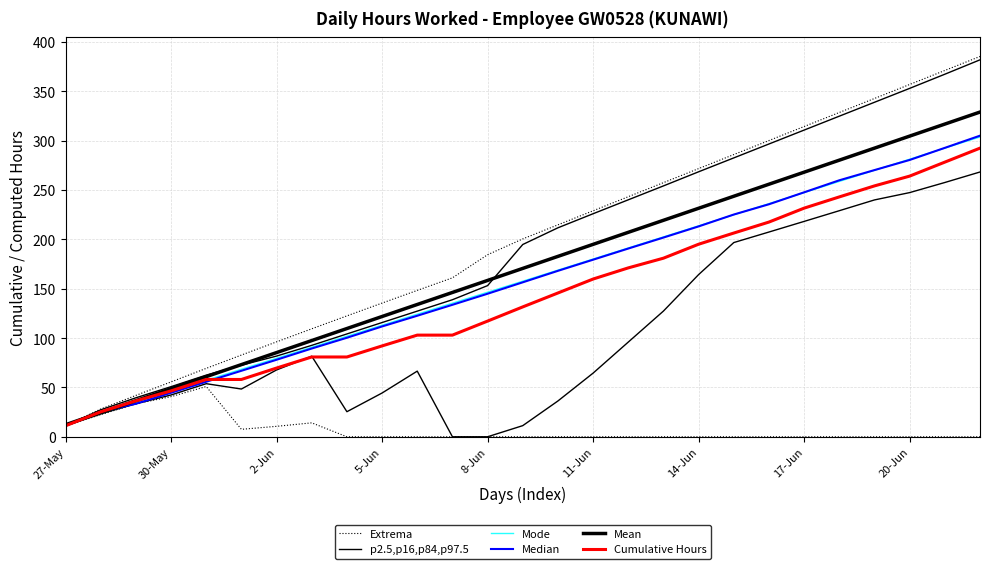

What is the total value across all series at 22?

1271.1